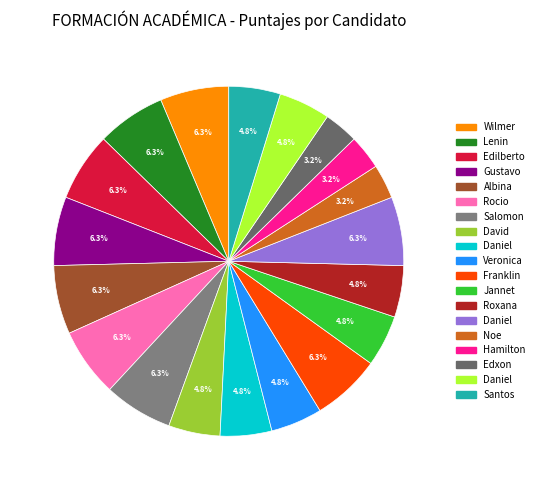

What is the largest slice in the pie chart?

Huaman Tume Jose Wilmer